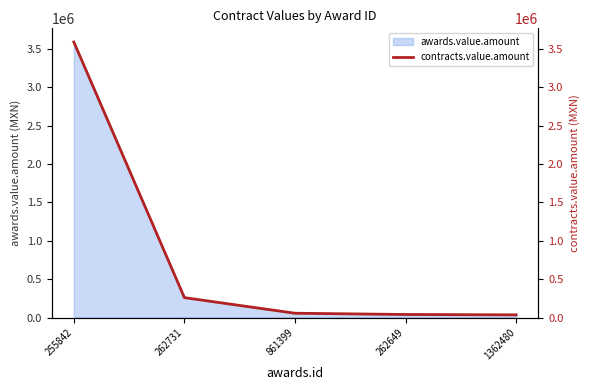

How many lines are shown in the chart?

1